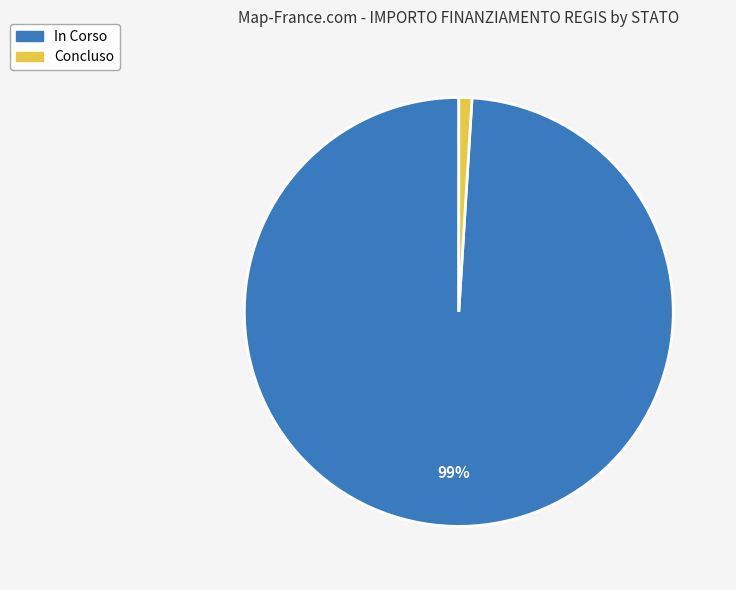

To the nearest percent, what is the difference between the largest and smallest slice percentages?

98%